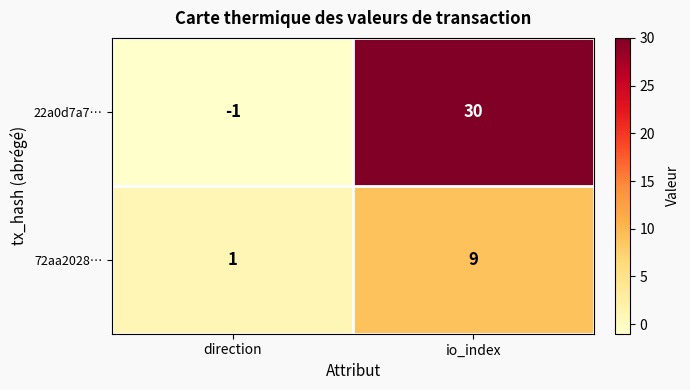

What is the maximum value shown in the chart?

30